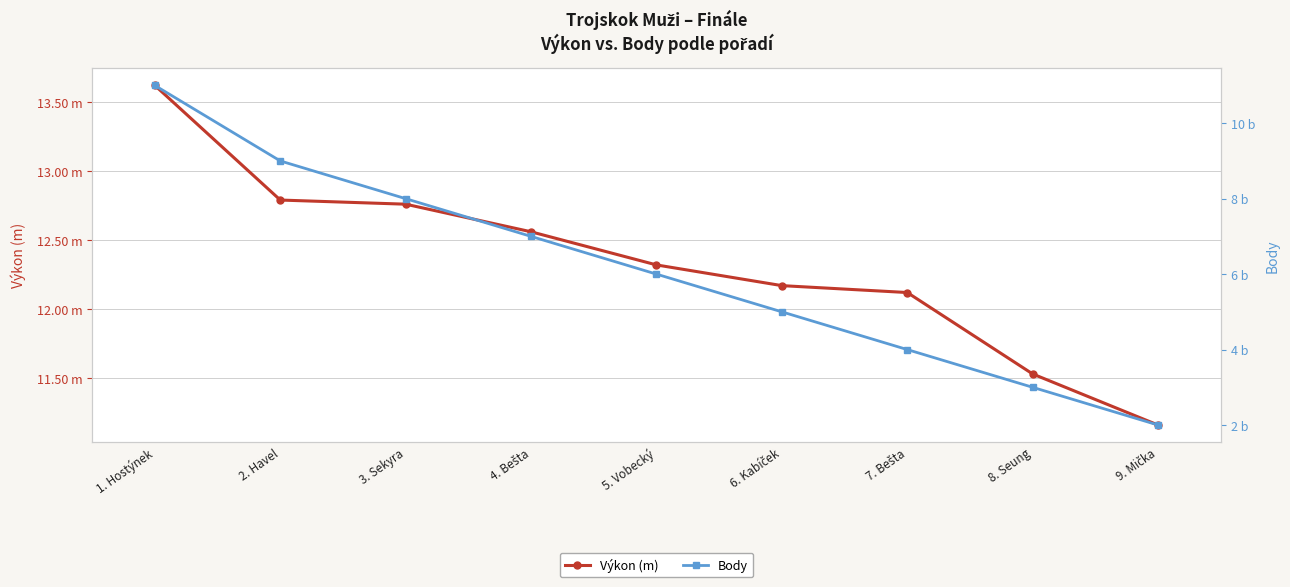

The value of Výkon (m) at 1. Hostýnek is 4.3. True or false?

False